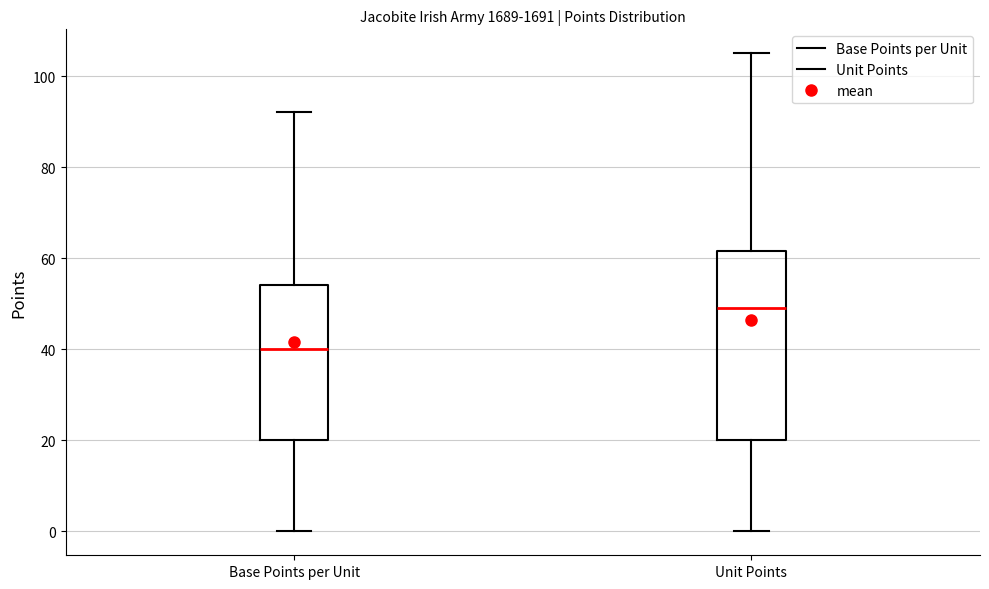

Where does the upper whisker of the box for Base Points per Unit end on the y-axis? The values are not printed on the chart, so give them approximately, as read against the axis.

92